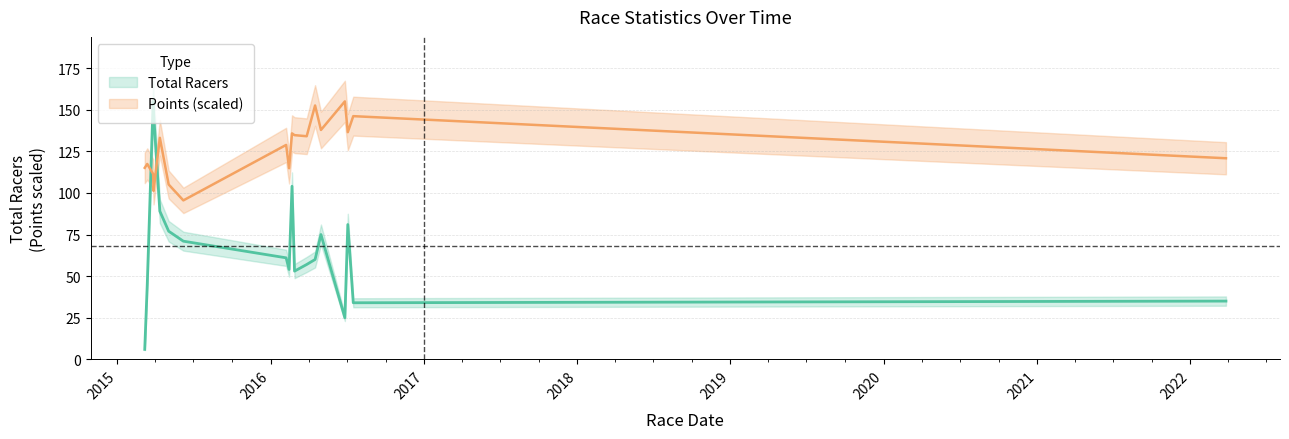

How many categories are shown in the chart?

18